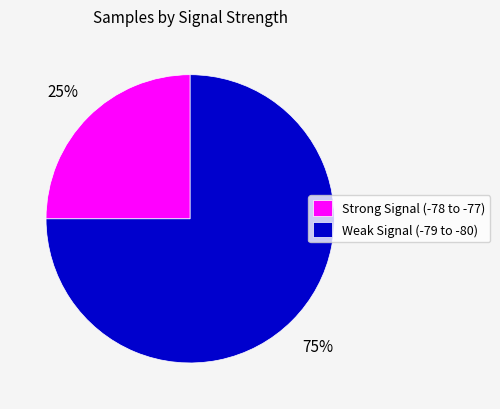

Is it true that Strong Signal (-78 to -77) is 25% of the pie?

True